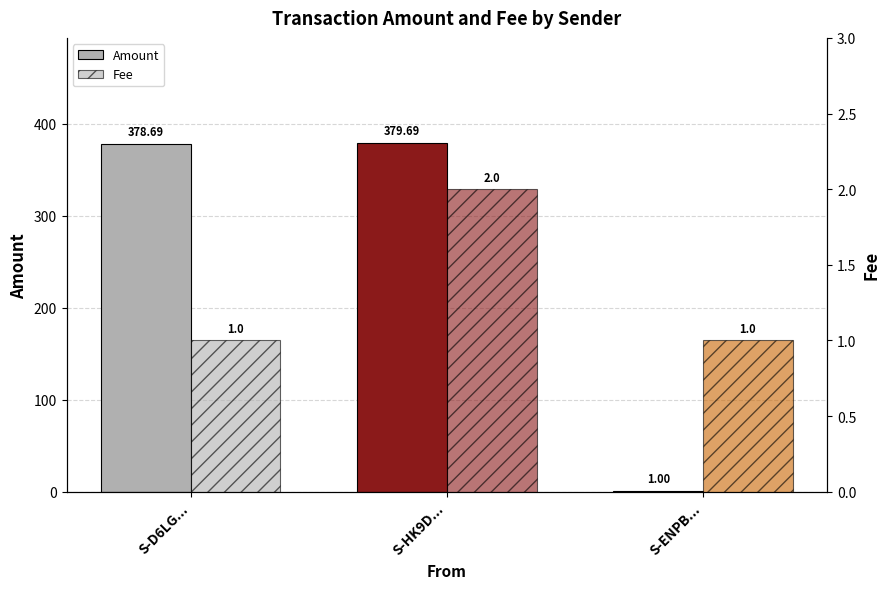

What is the label of the 2nd bar from the left?

S-HK9D...